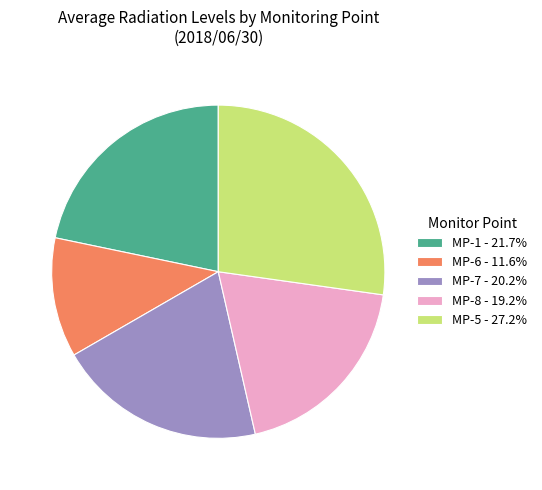

Which slice is the smallest?

MP-6